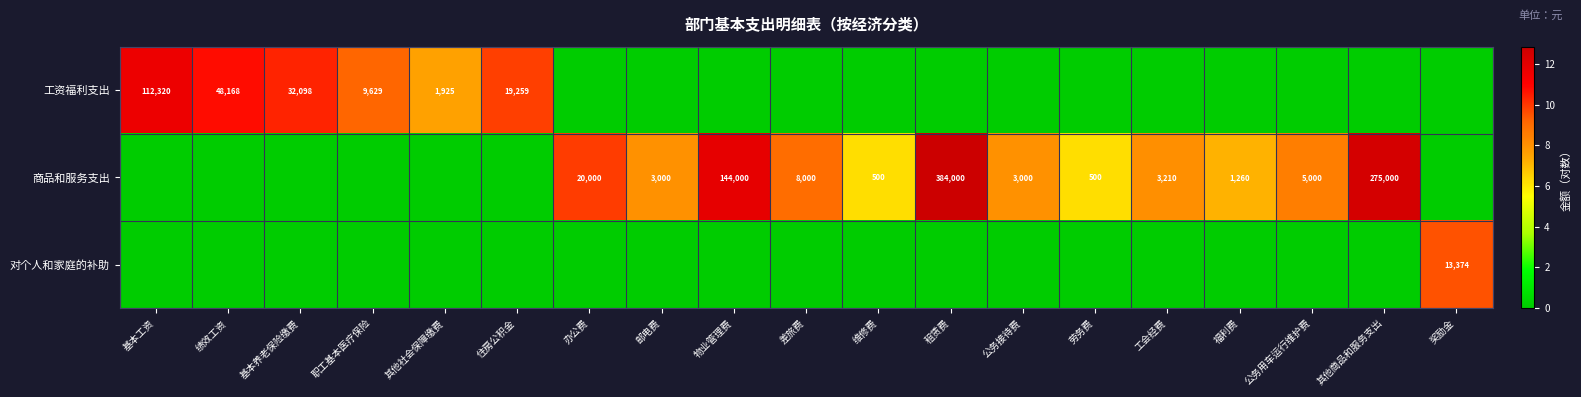

The value of 商品和服务支出 at 其他商品和服务支出 is 275000. True or false?

True